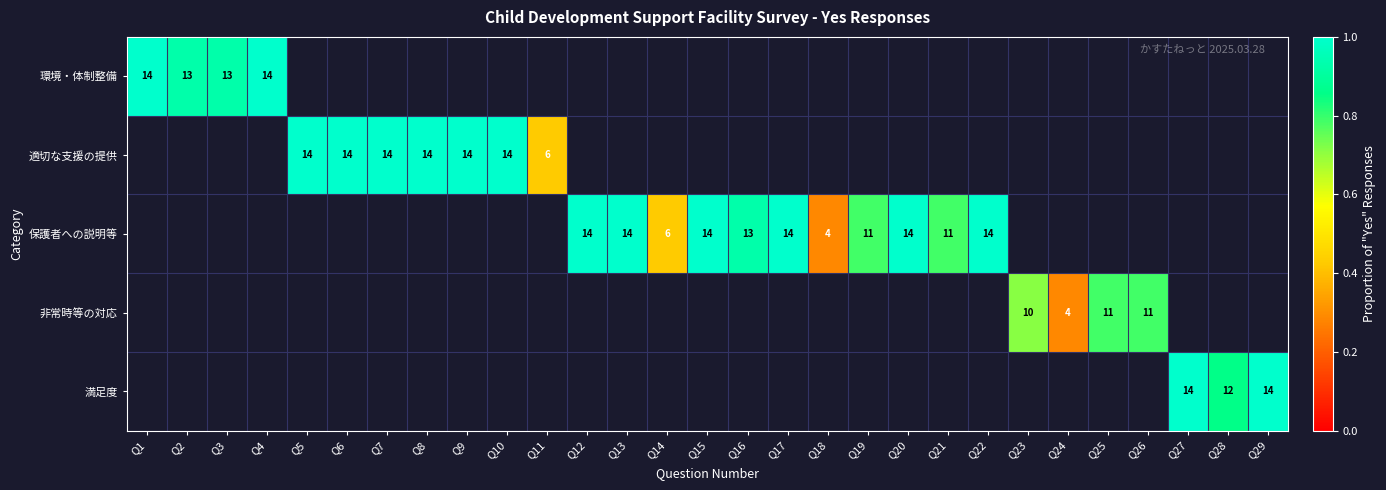

The value of 保護者への説明等 at Q17 is 7. True or false?

False